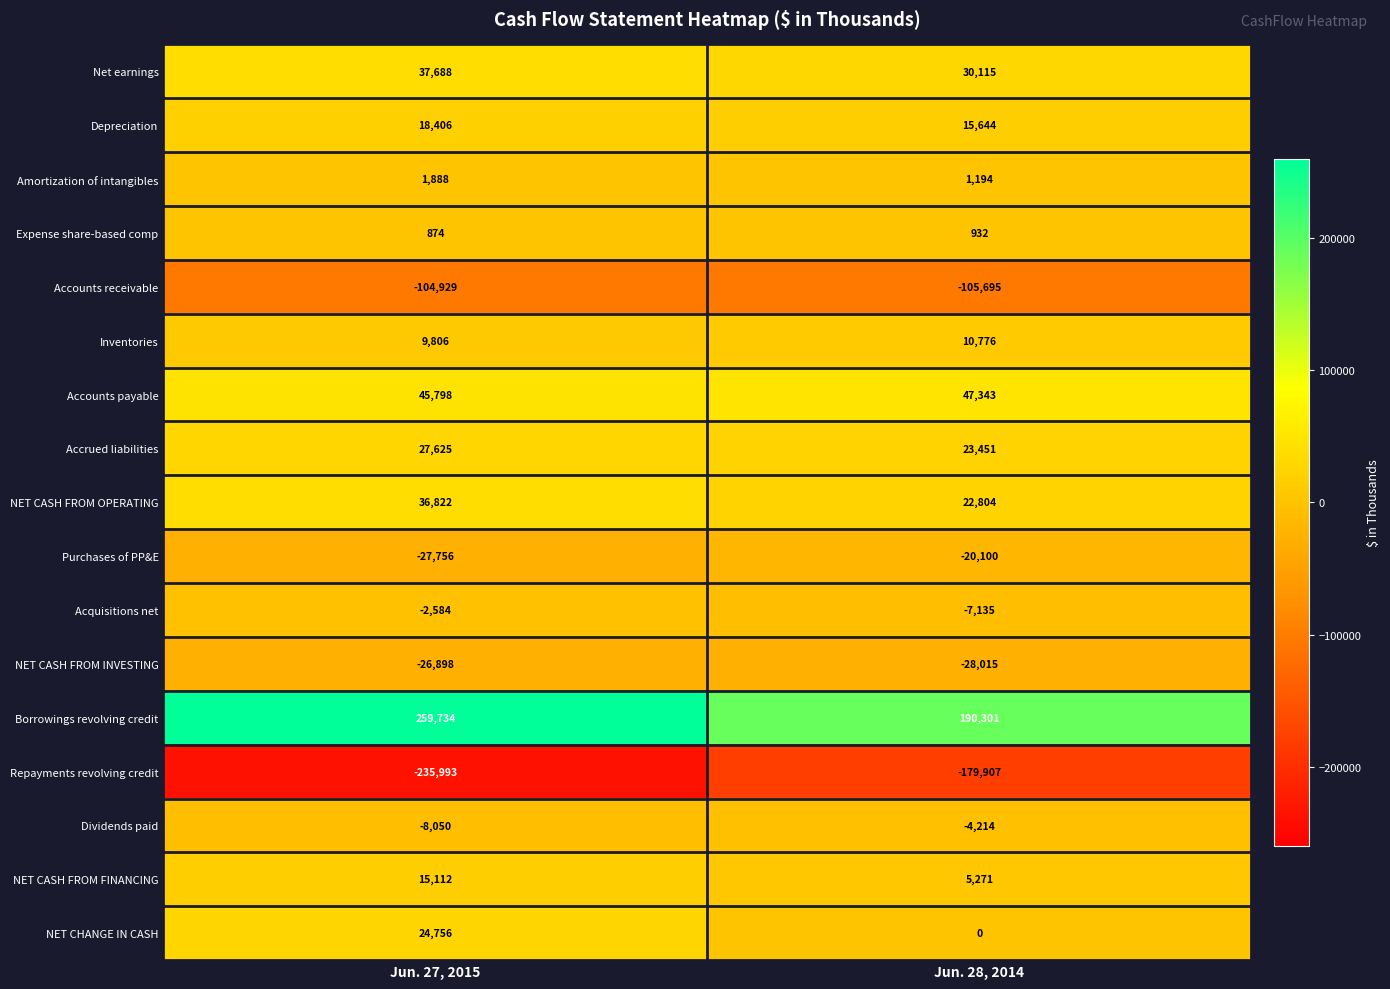

The NET CASH FROM OPERATING series shows 14045 at Jun. 28, 2014. True or false?

False